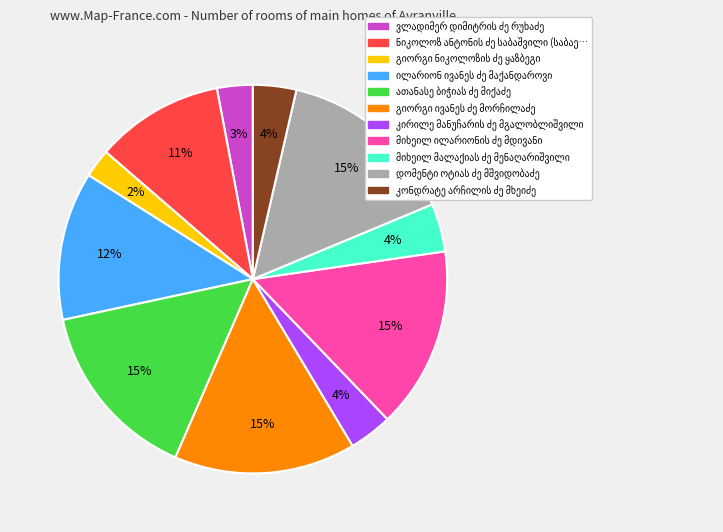

To the nearest percent, what is the average slice percentage?

9%